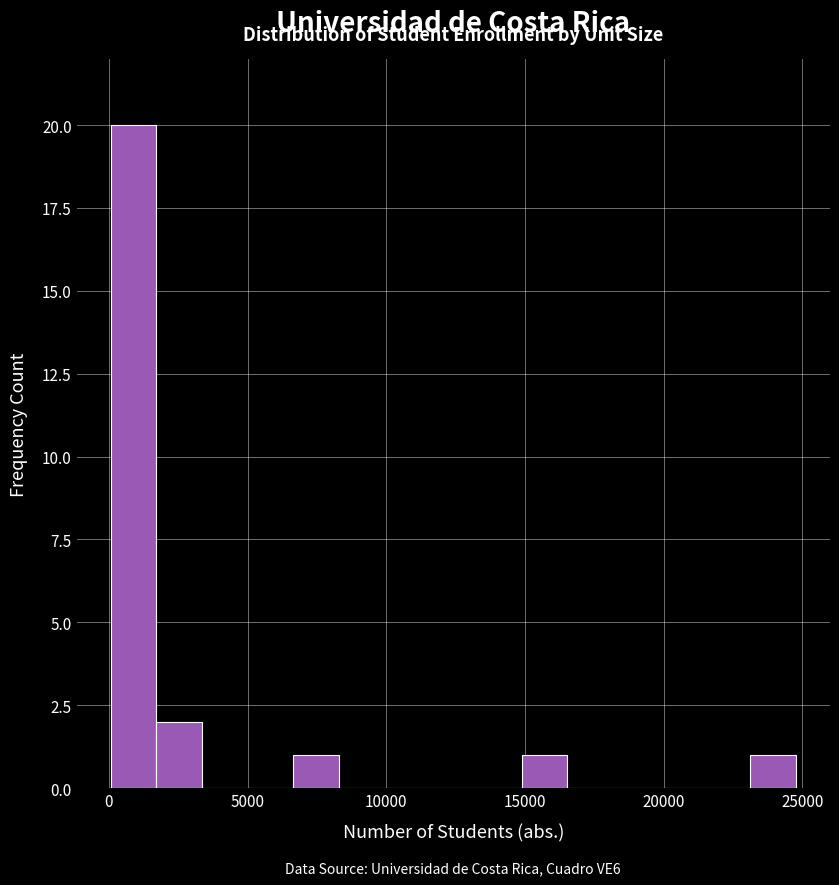

Around what value on the x-axis is the tallest bar? Give the approximate position of its centre, as read against the axis.

1000